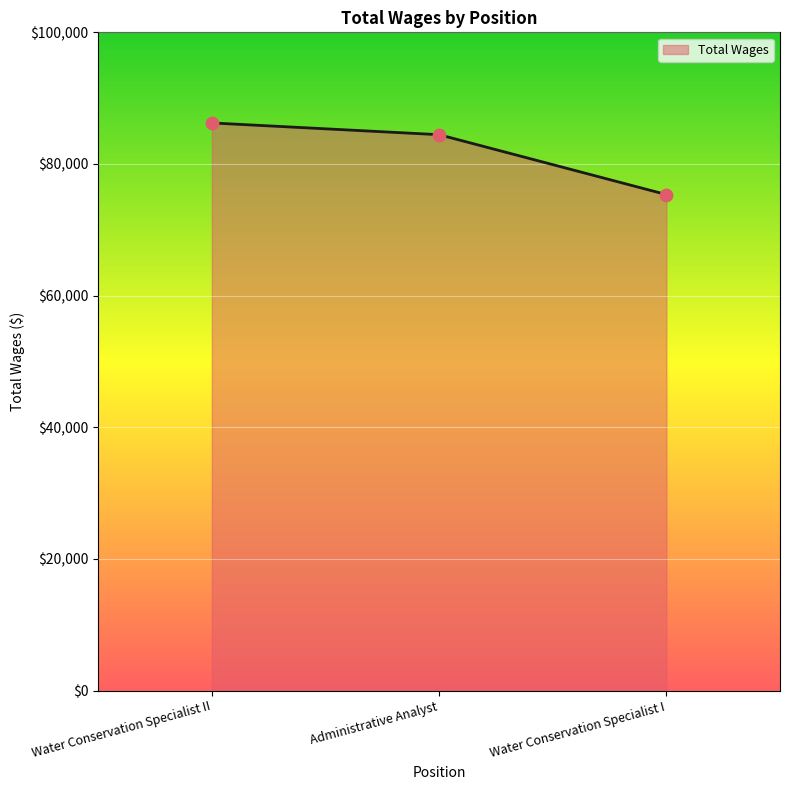

Which has a higher value, Water Conservation Specialist II or Water Conservation Specialist I?

Water Conservation Specialist II